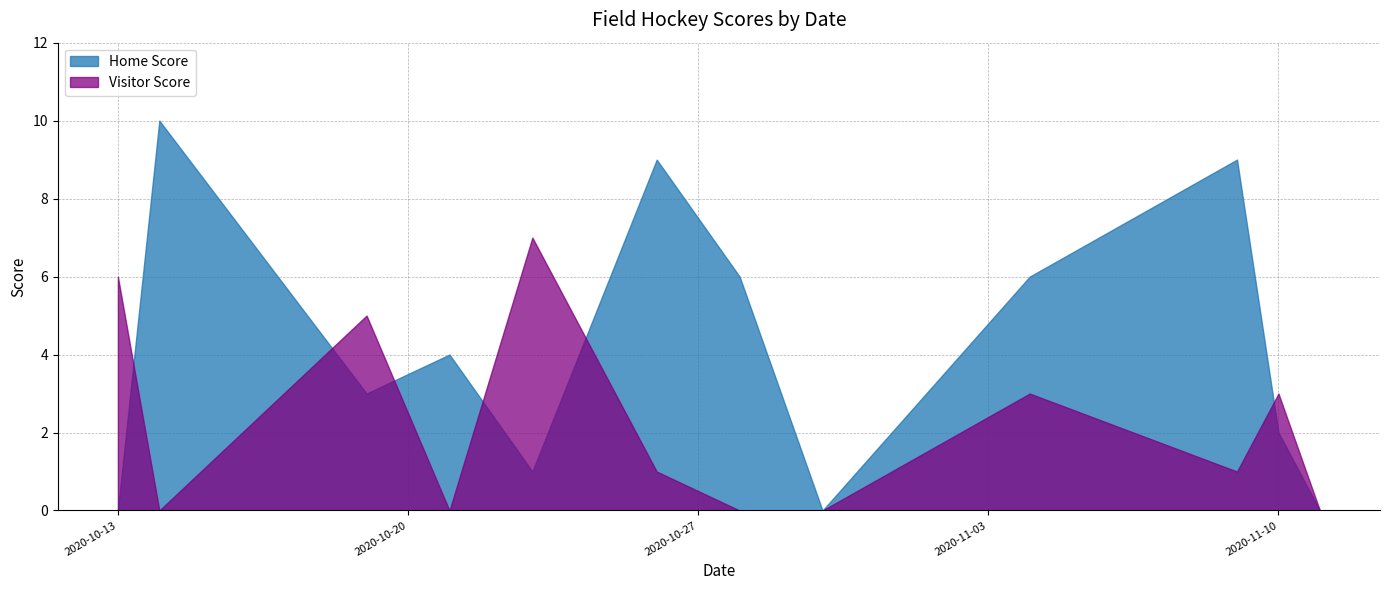

Is it true that Home Score equals 9 at 2020-10-26?

True